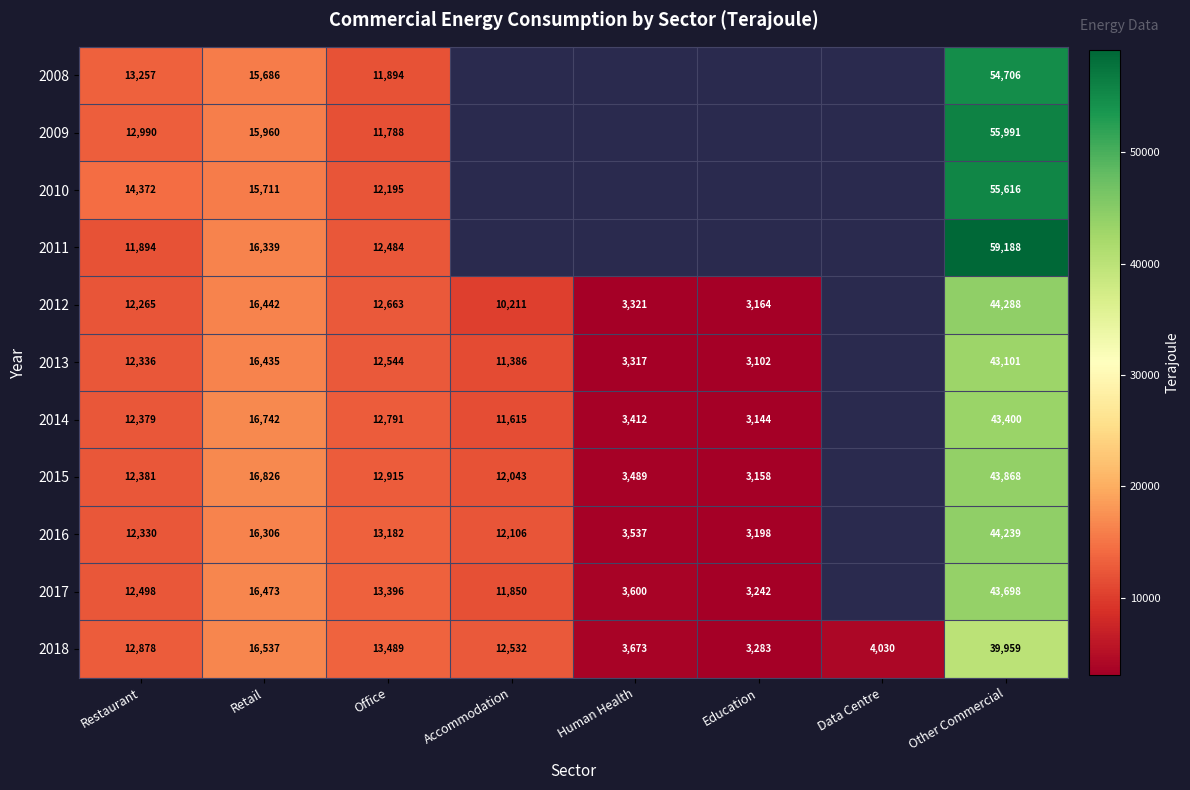

The 2018 series shows 39959 at Other Commercial. True or false?

True